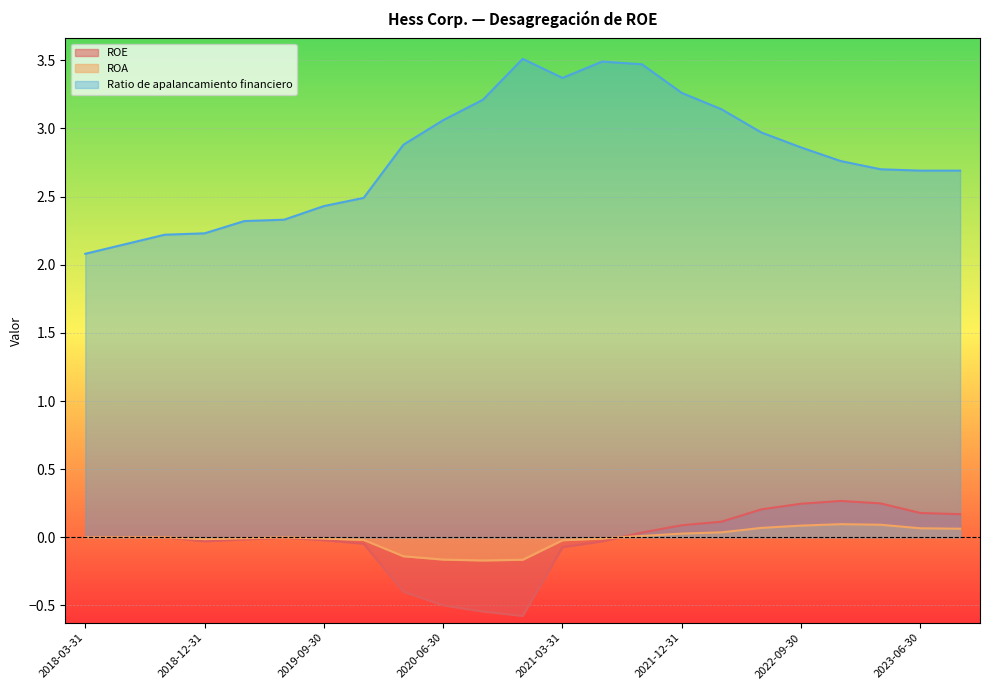

What is the average value of the Ratio de apalancamiento financiero series?

2.8